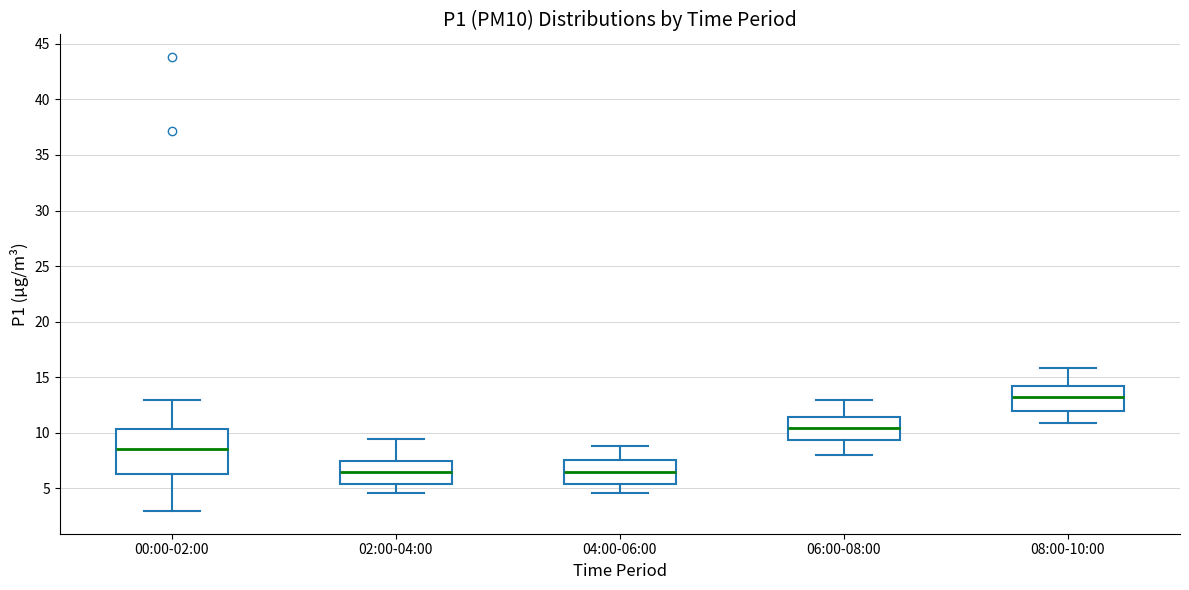

Where does the upper whisker of the box for 04:00-06:00 end on the y-axis? The values are not printed on the chart, so give them approximately, as read against the axis.

9.0